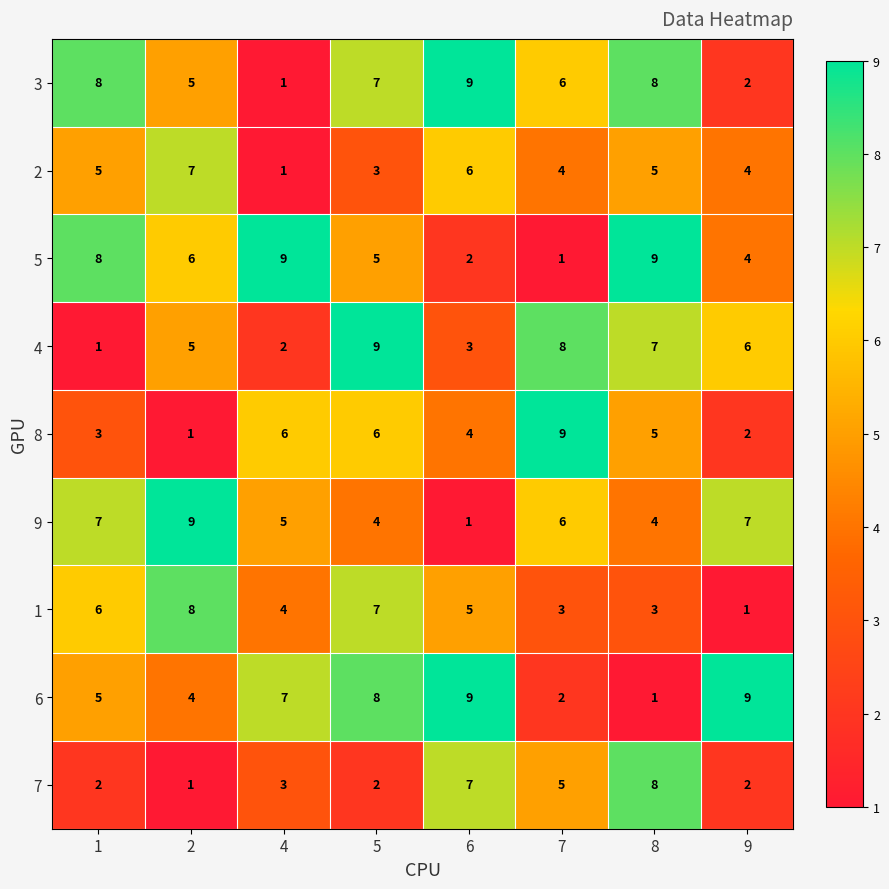

Is the value of 8 at 2 greater than the value of 1 at 4?

No